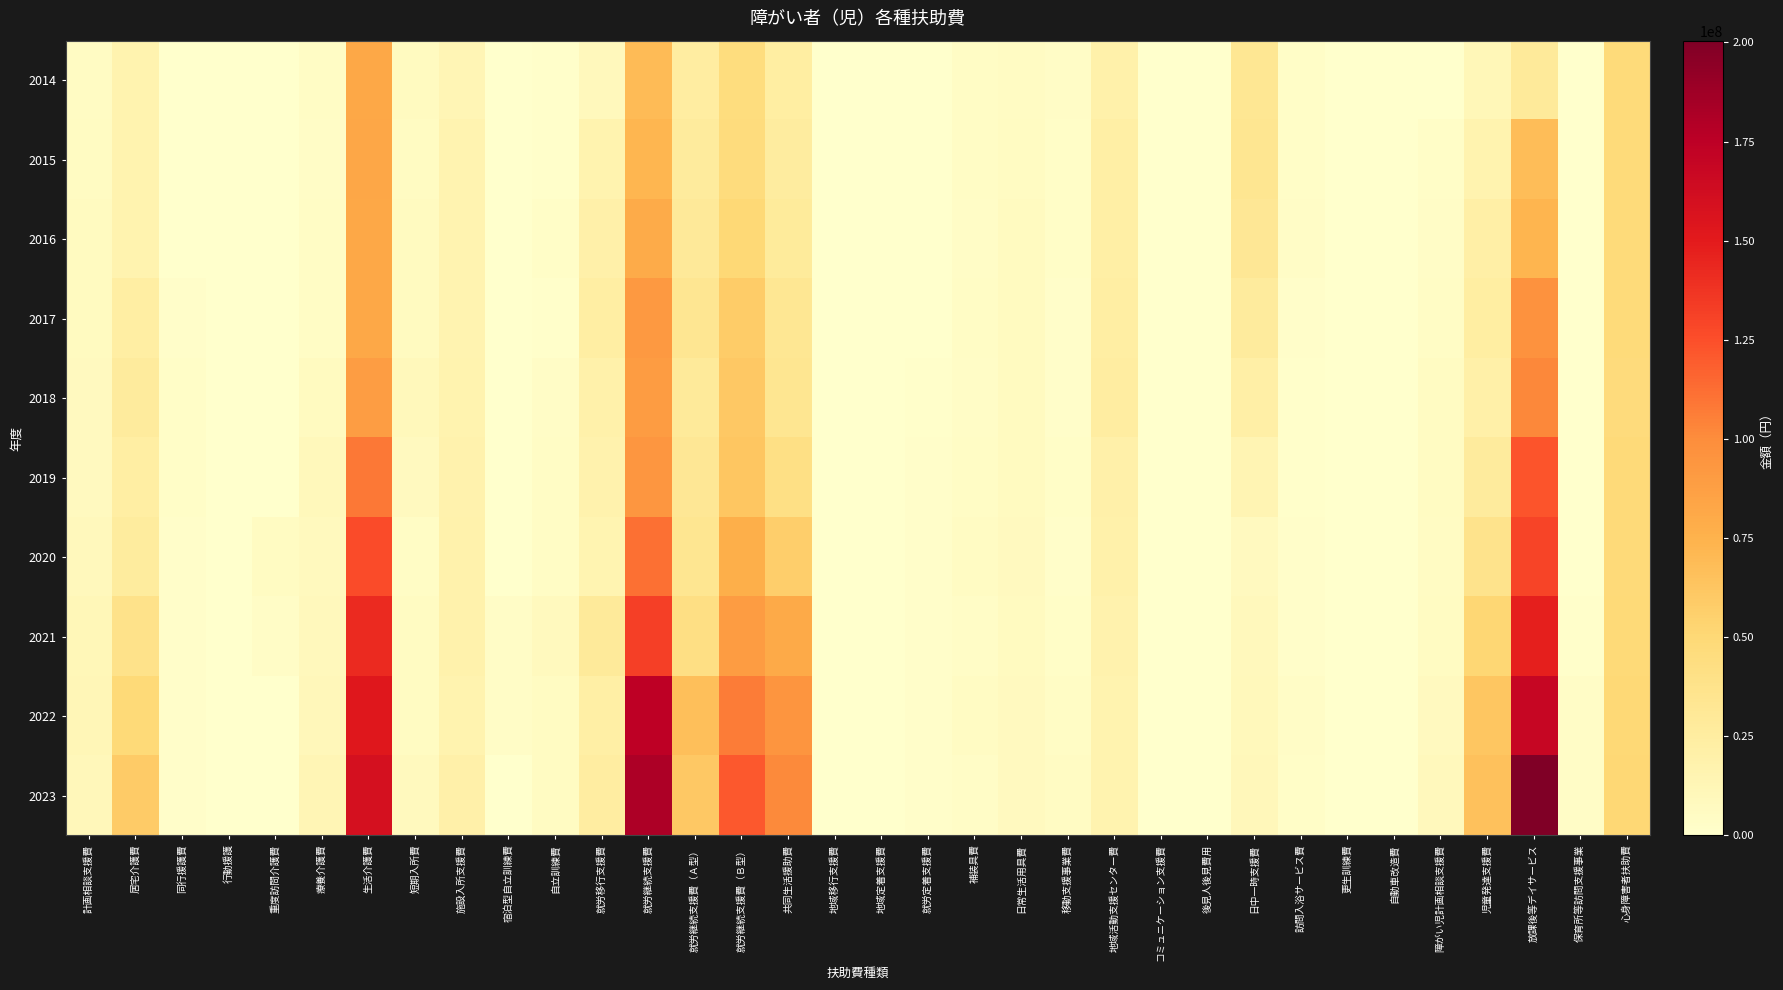

How many distinct data groups are displayed?

10